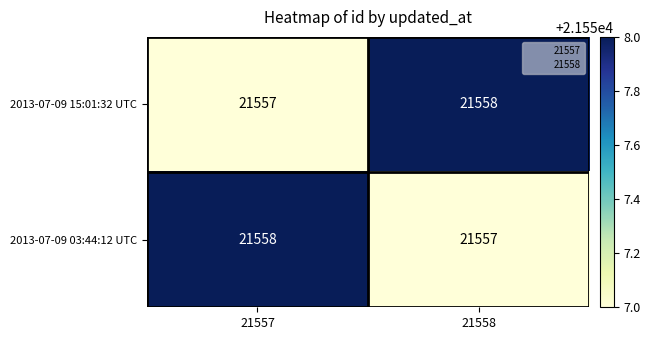

What is the minimum value shown in the chart?

21557